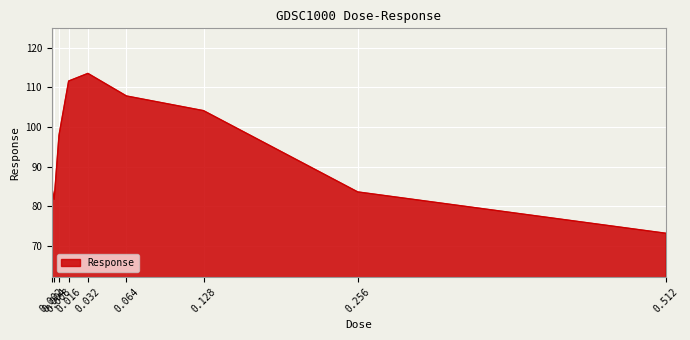

List the labels in order of value, largest first.

0.032, 0.016, 0.064, 0.128, 0.008, 0.002, 0.256, 0.004, 0.512